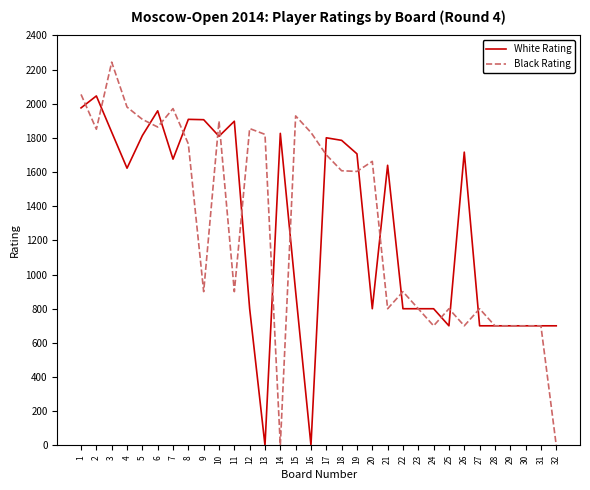

List the series in order of their peak value, lowest first.

White Rating, Black Rating